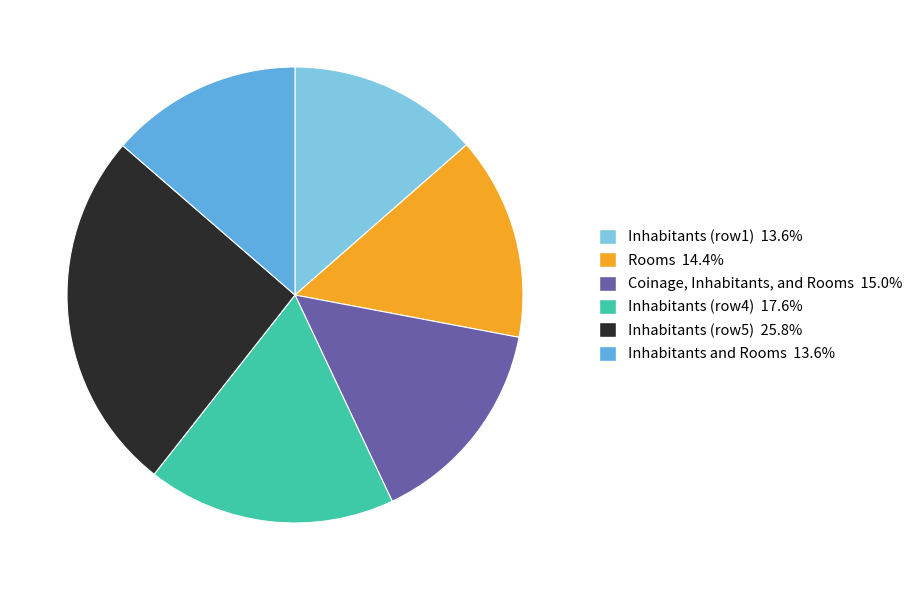

How many segments does this pie chart have?

6